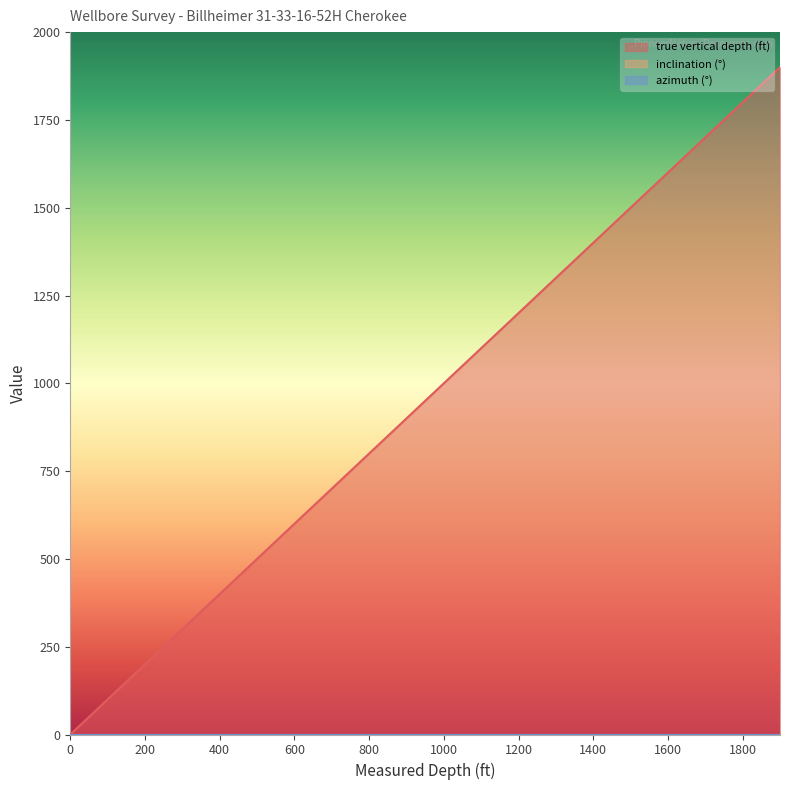

Reading right to left, transcribe all the data shown in this chart.

true vertical depth (ft): 1900	1800	1700	1600	1500	1400	1300	1200	1100	1000	900	800	700	600	500	400	300	200	100	0
inclination (°): 0	0	0	0	0	0	0	0	0	0	0	0	0	0	0	0	0	0	0	0
azimuth (°): 0	0	0	0	0	0	0	0	0	0	0	0	0	0	0	0	0	0	0	0